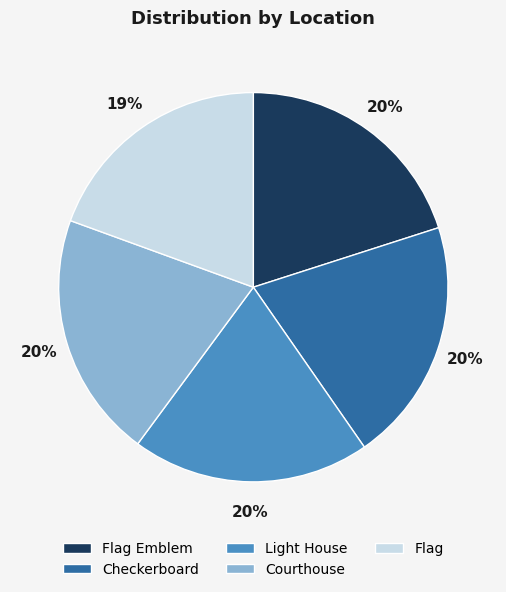

Combined, do Light House and Flag account for over 50%?

No